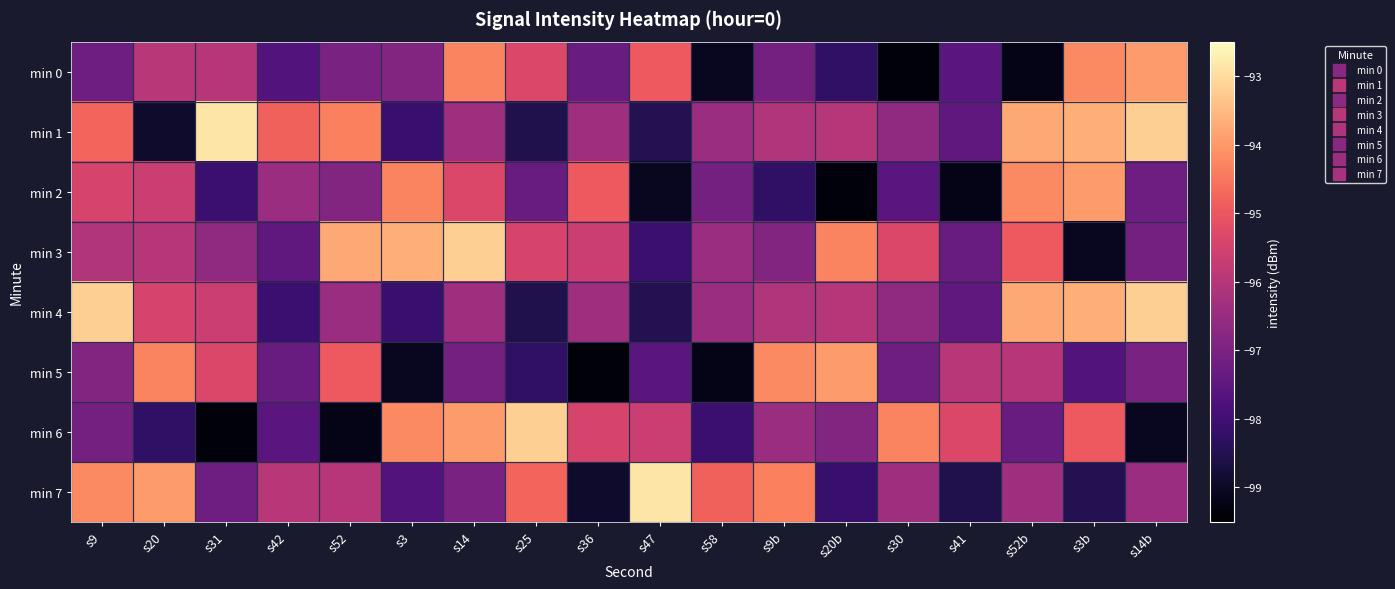

At how many categories does at least one series exceed -95?

17